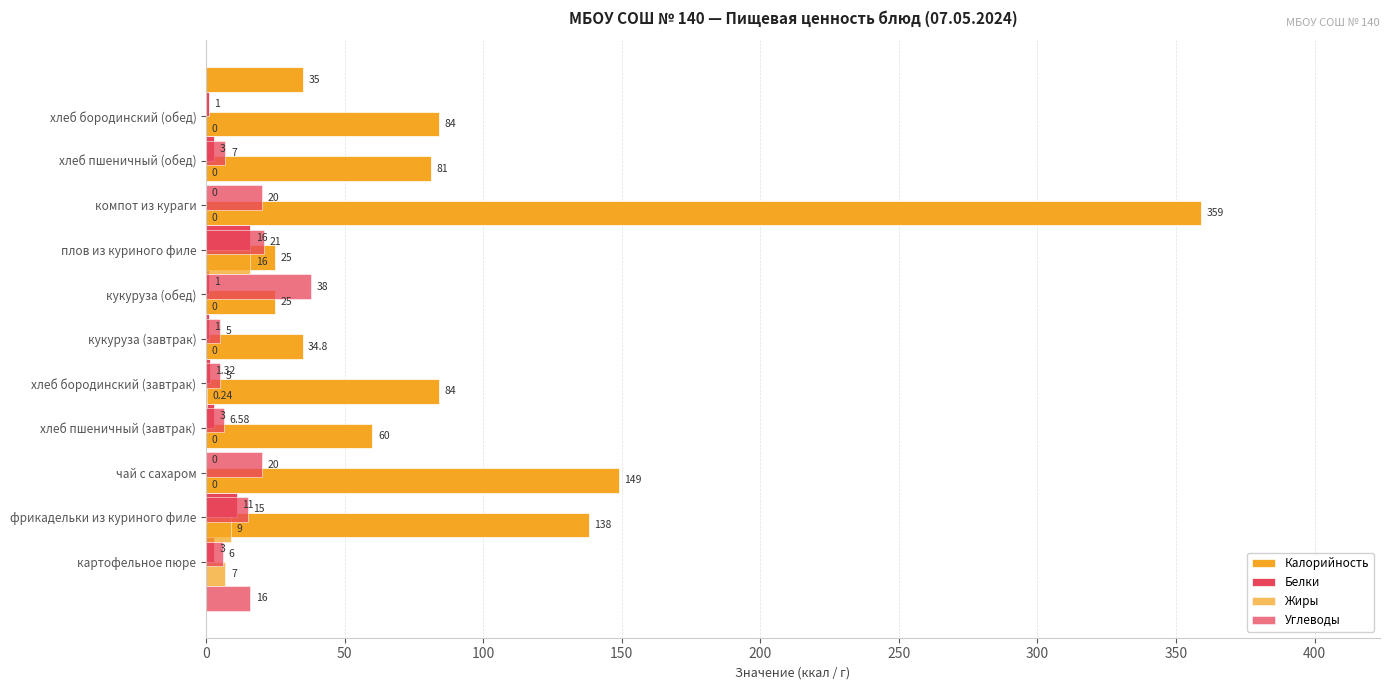

Rank the series by their maximum value, from highest to lowest.

Калорийность, Углеводы, Белки, Жиры